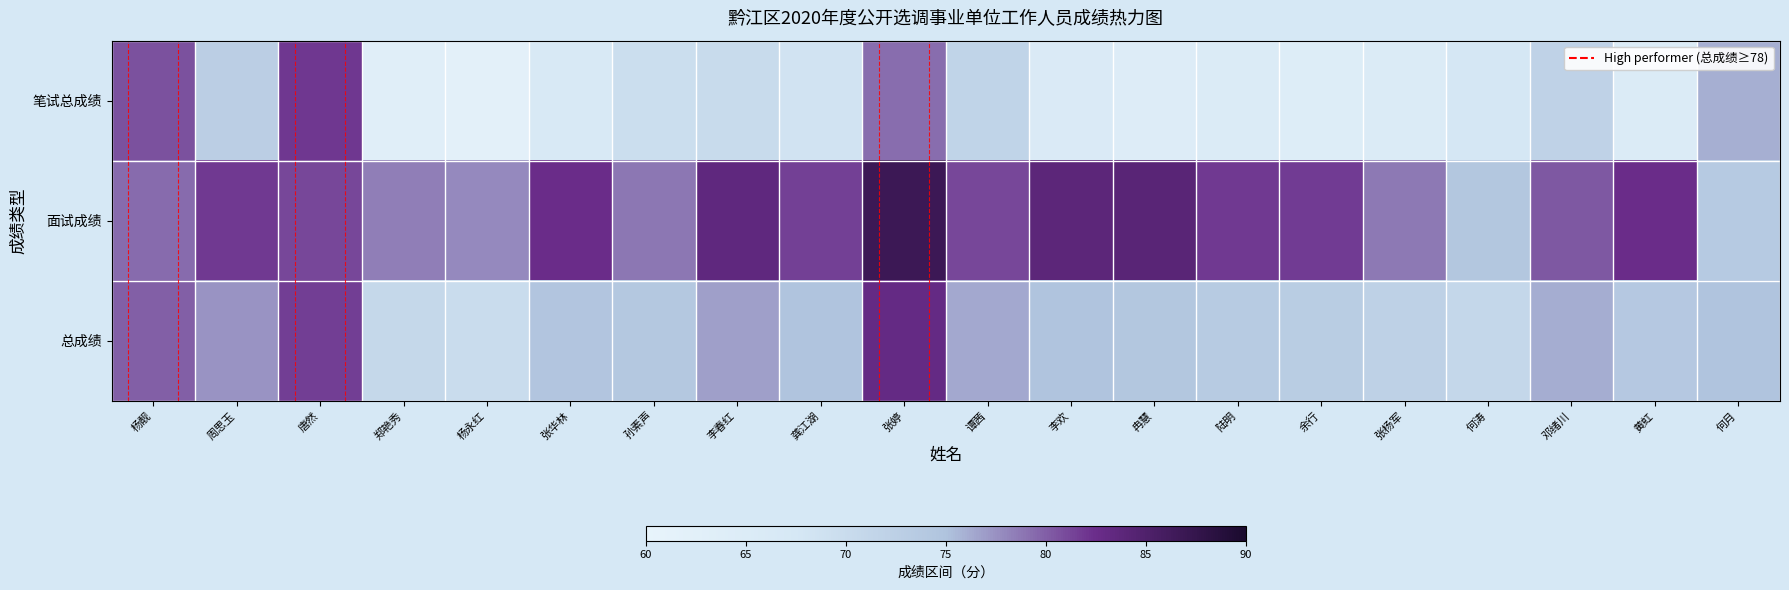

Between 谭茜 and 李春红, which is larger?

谭茜